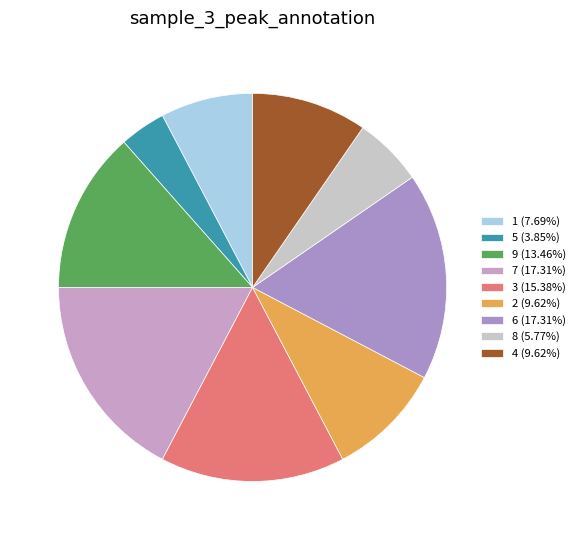

Does any single category account for the majority?

No